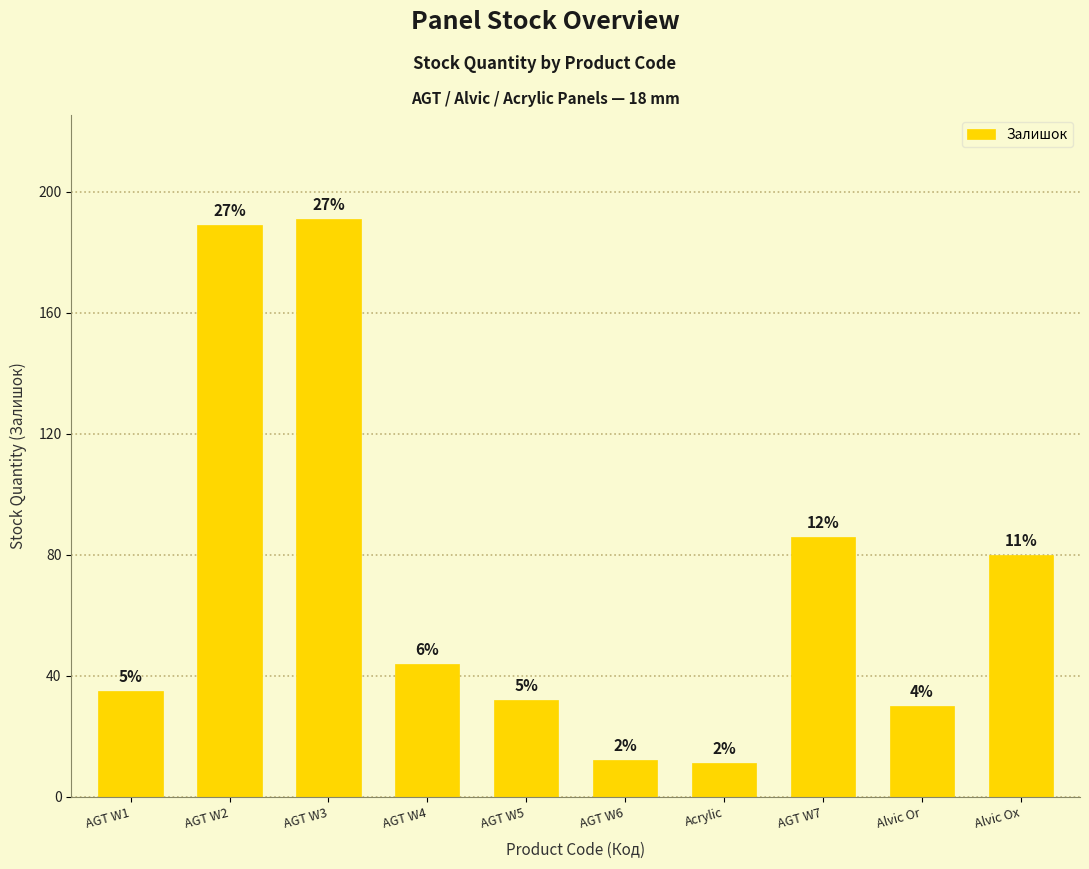

What is the label of the 3rd bar from the left?

AGT W3